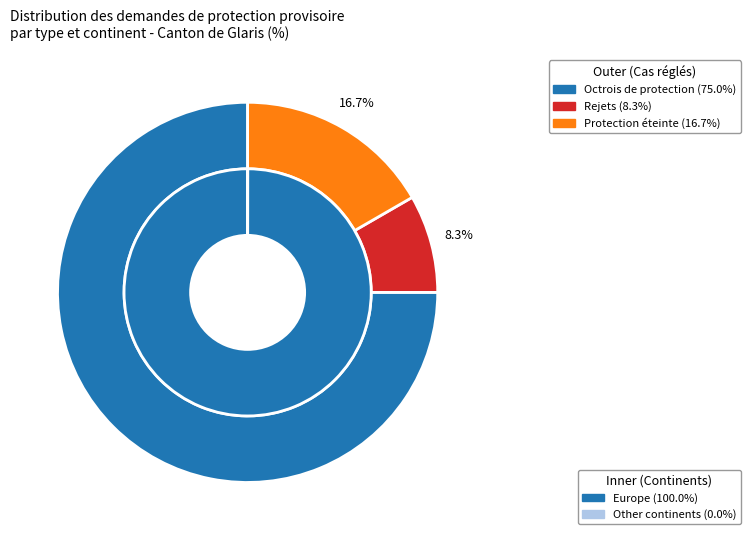

Is the sum of Océanie and Europe greater than half?

Yes